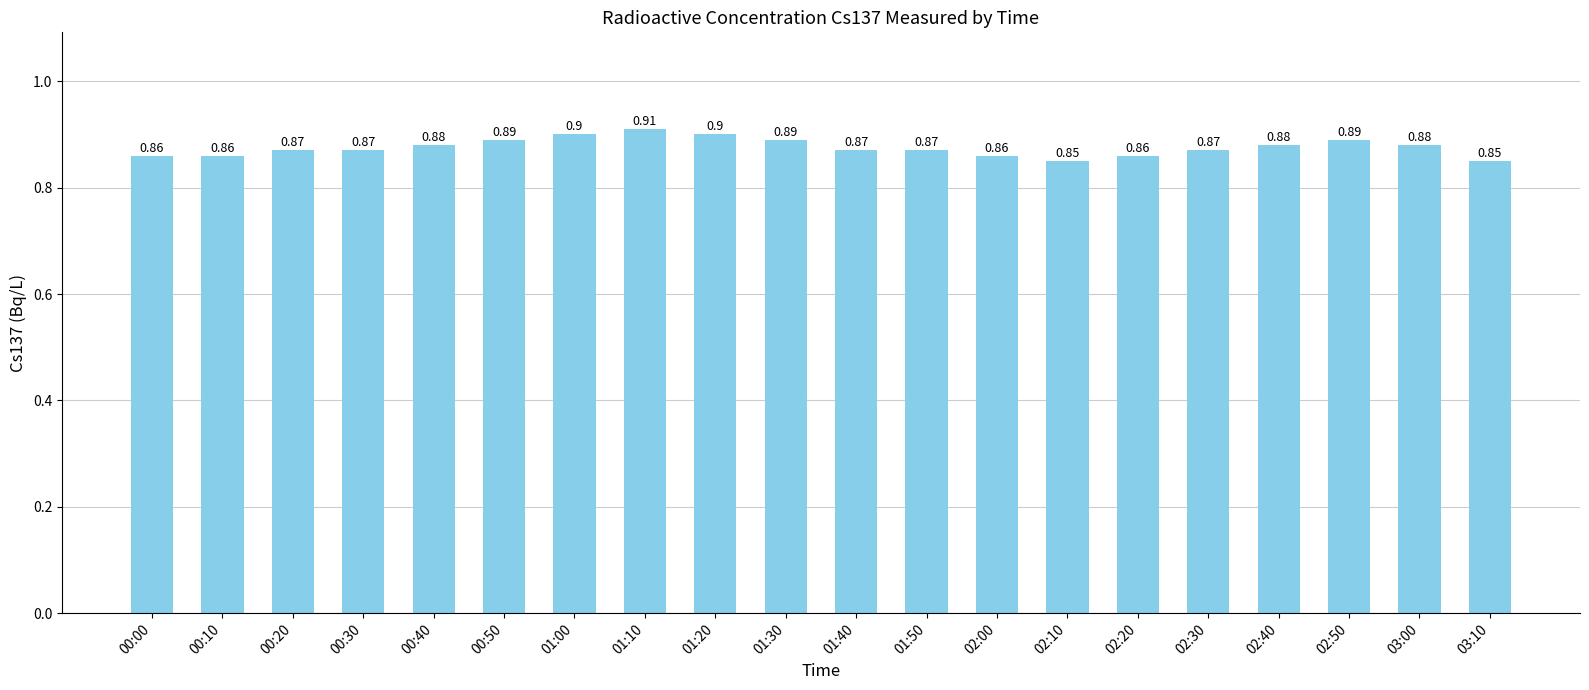

What is the sum of the values at 01:50 and 01:30?

1.8